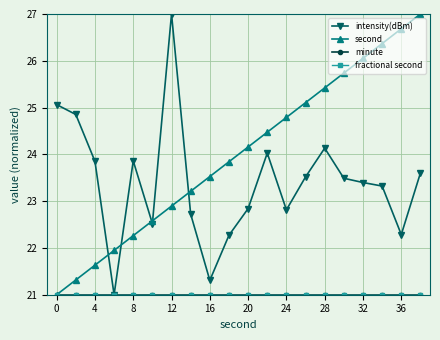

Does the chart have visible grid lines?

Yes